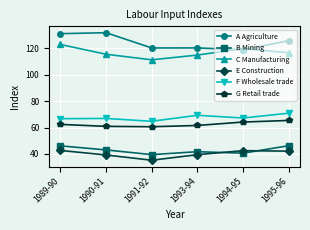

How many data points in E Construction are above 42?

3